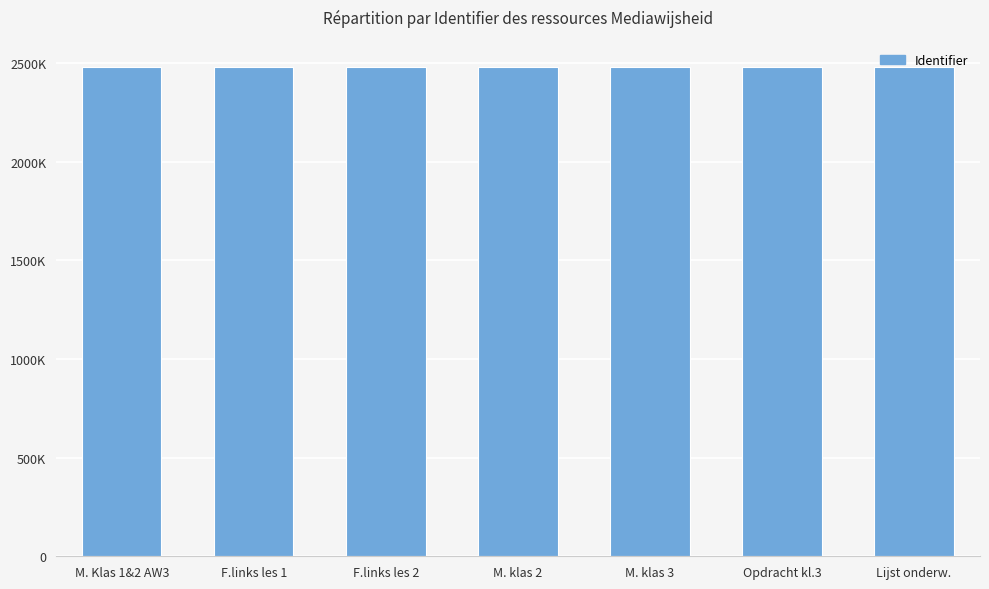

Reading left to right, what are all the values shown in this chart?

2479297	2479352	2479348	2479013	2479017	2479022	2479023